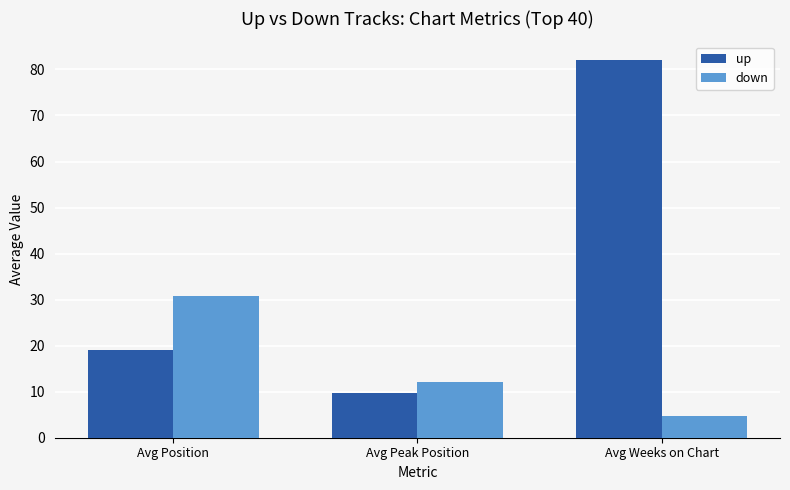

At which category is the sum across all series the highest?

Avg Weeks on Chart